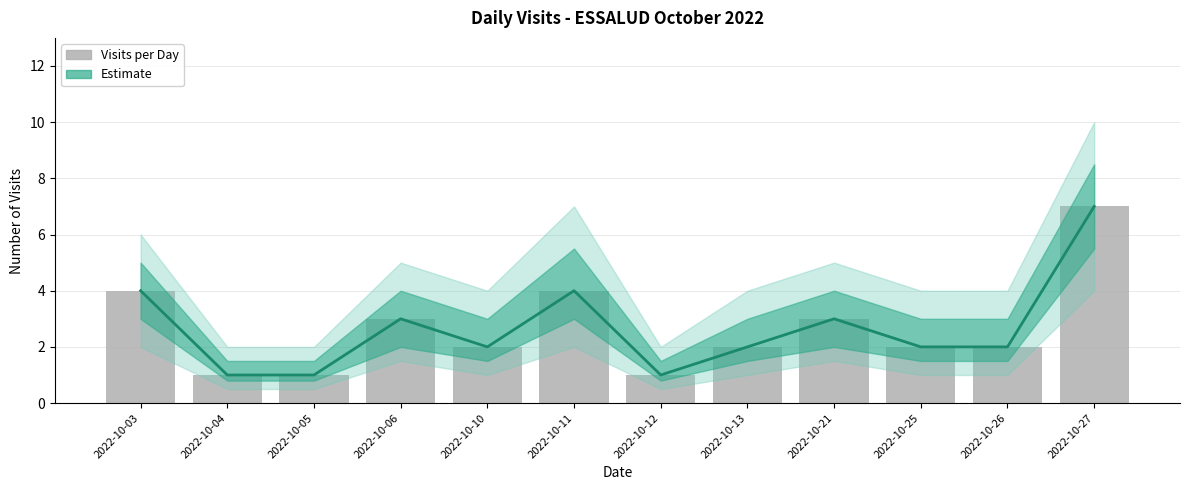

True or false: the data shows 3 at 2022-10-21.

True